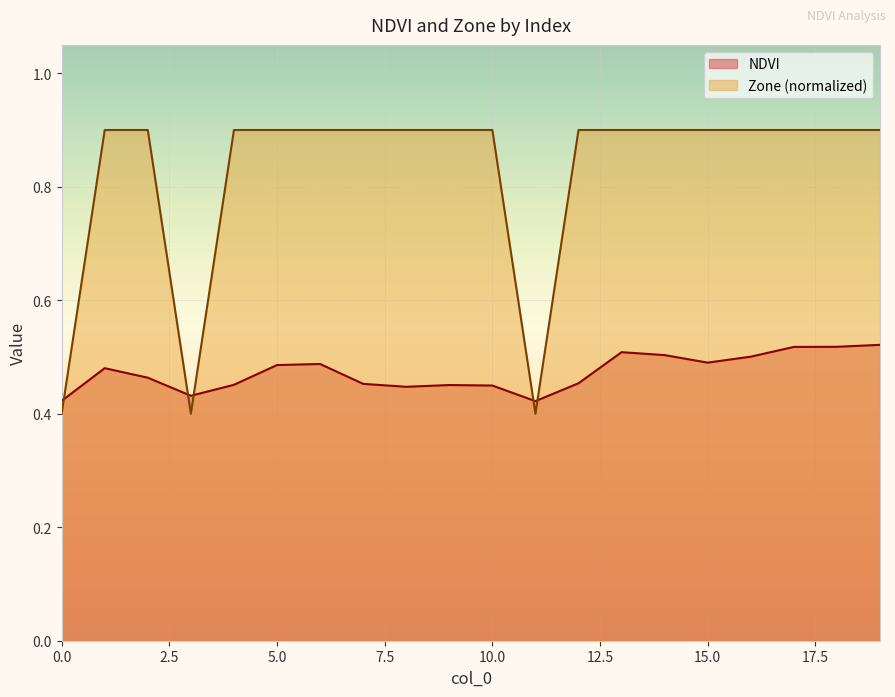

What is the value of the Zone point at the 5th from the left?

0.9